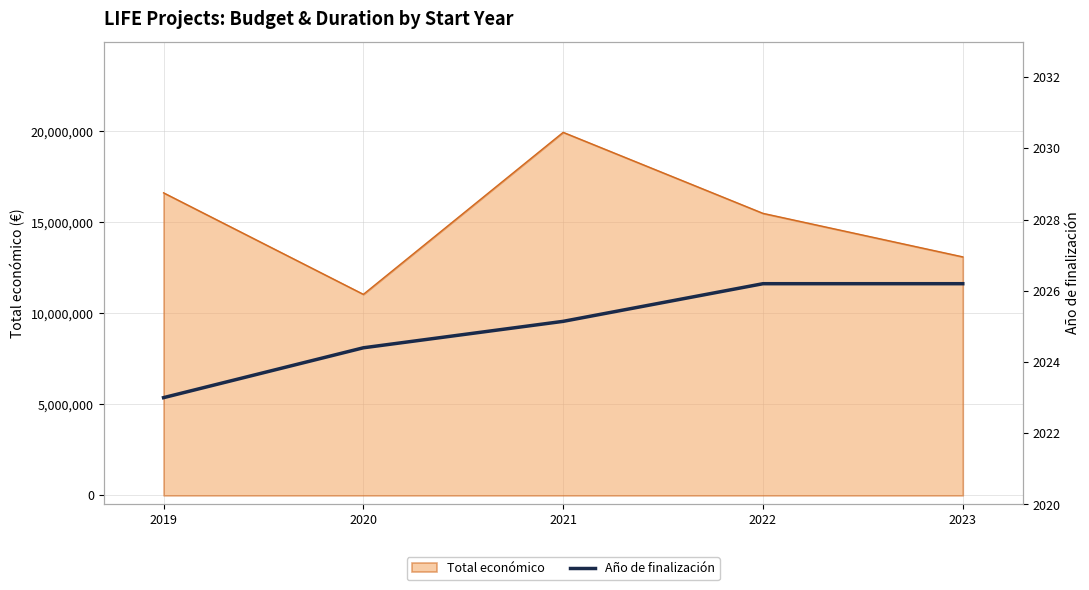

What is the lowest value of the Total económico series?

11040860